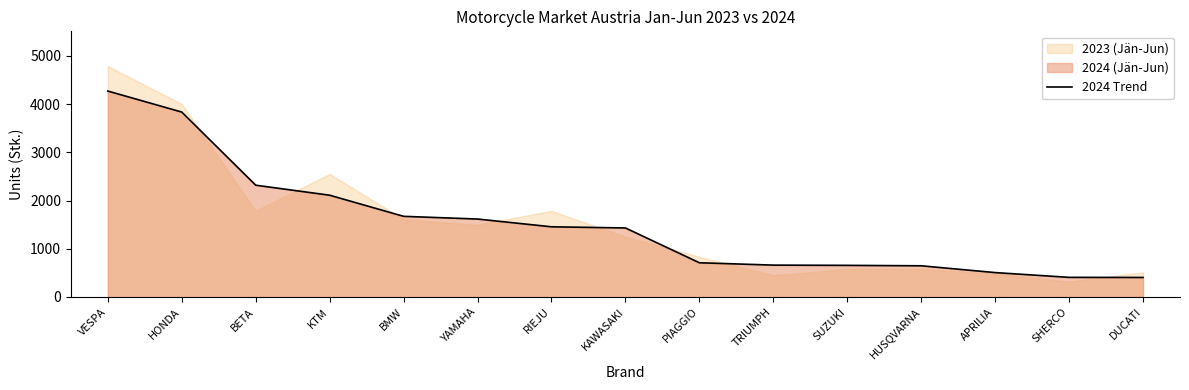

What is the value of the 2nd point from the left?

3836